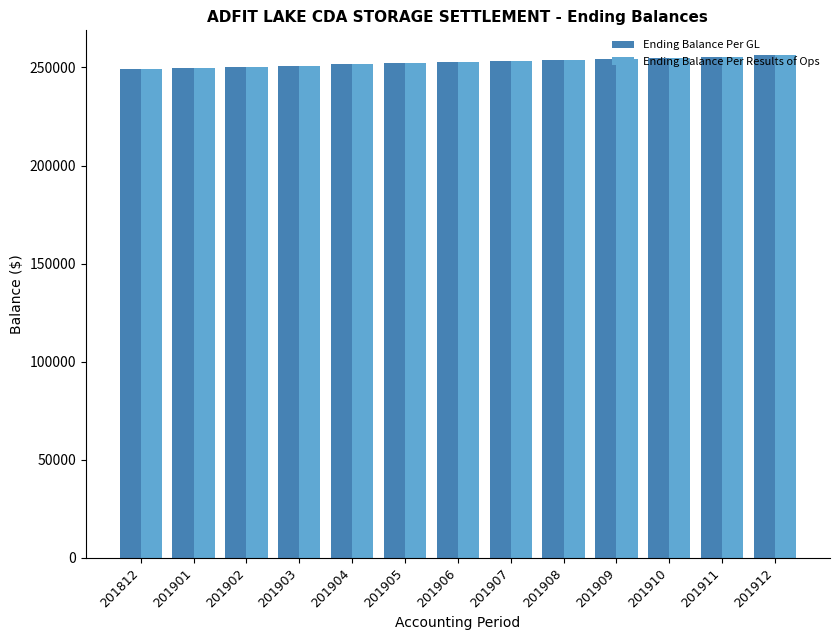

How many bars are there in each group?

2